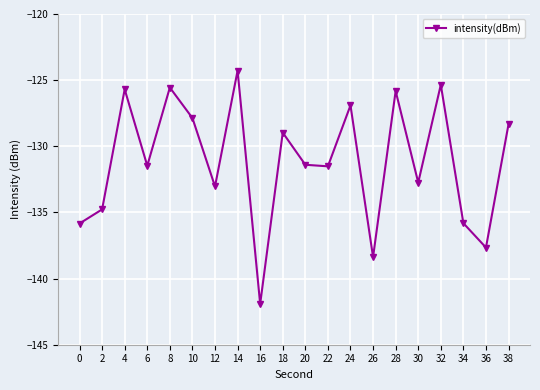

What is the value of the 14th point from the left?

-138.4